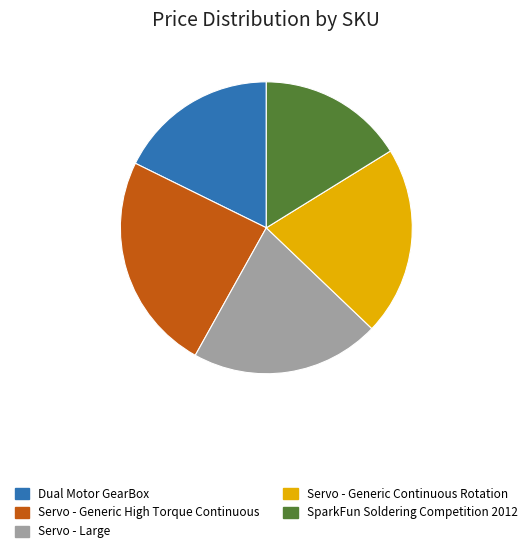

Is there a majority slice in this chart?

No